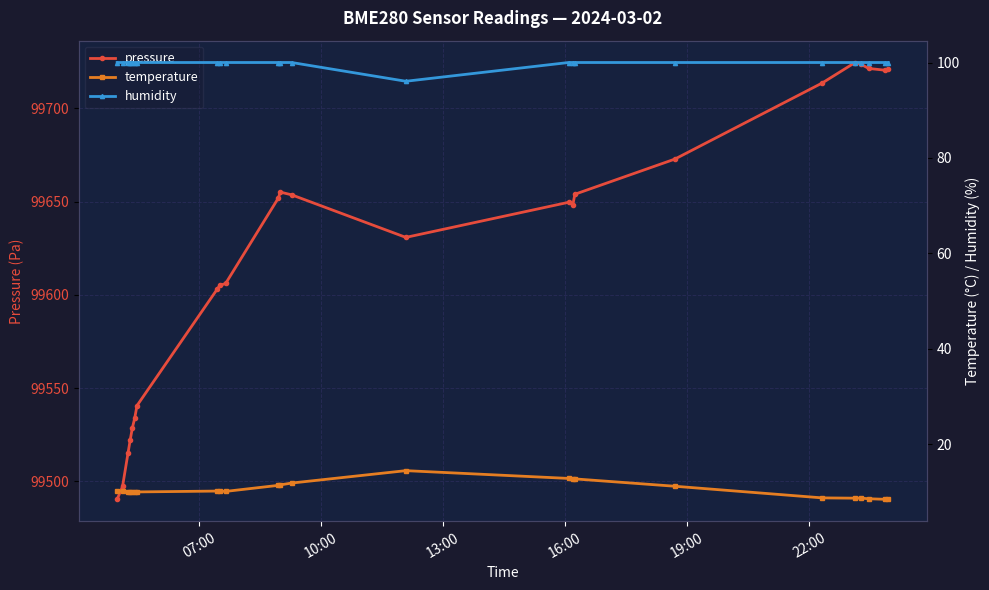

What is the smallest value displayed?

8.4